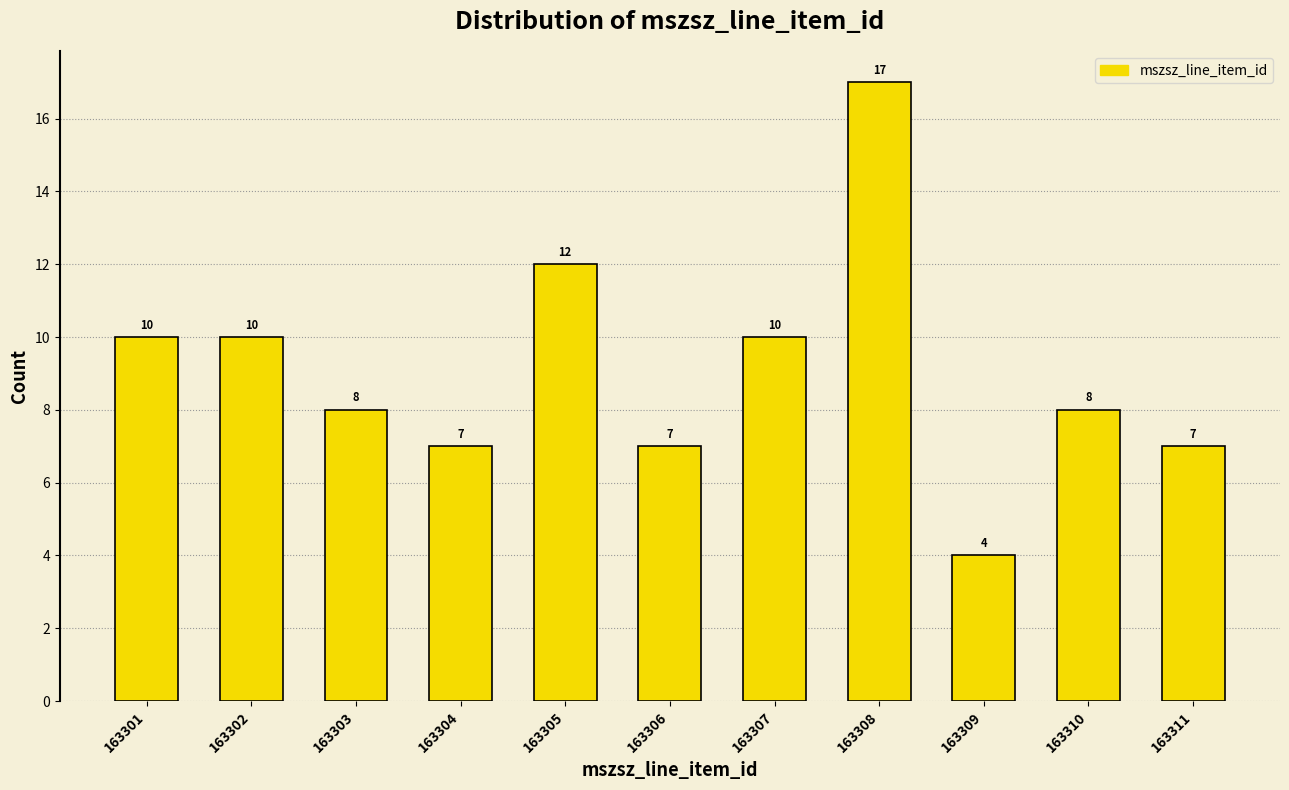

Reading right to left, extract all data points from this chart.

163311=7	163310=8	163309=4	163308=17	163307=10	163306=7	163305=12	163304=7	163303=8	163302=10	163301=10